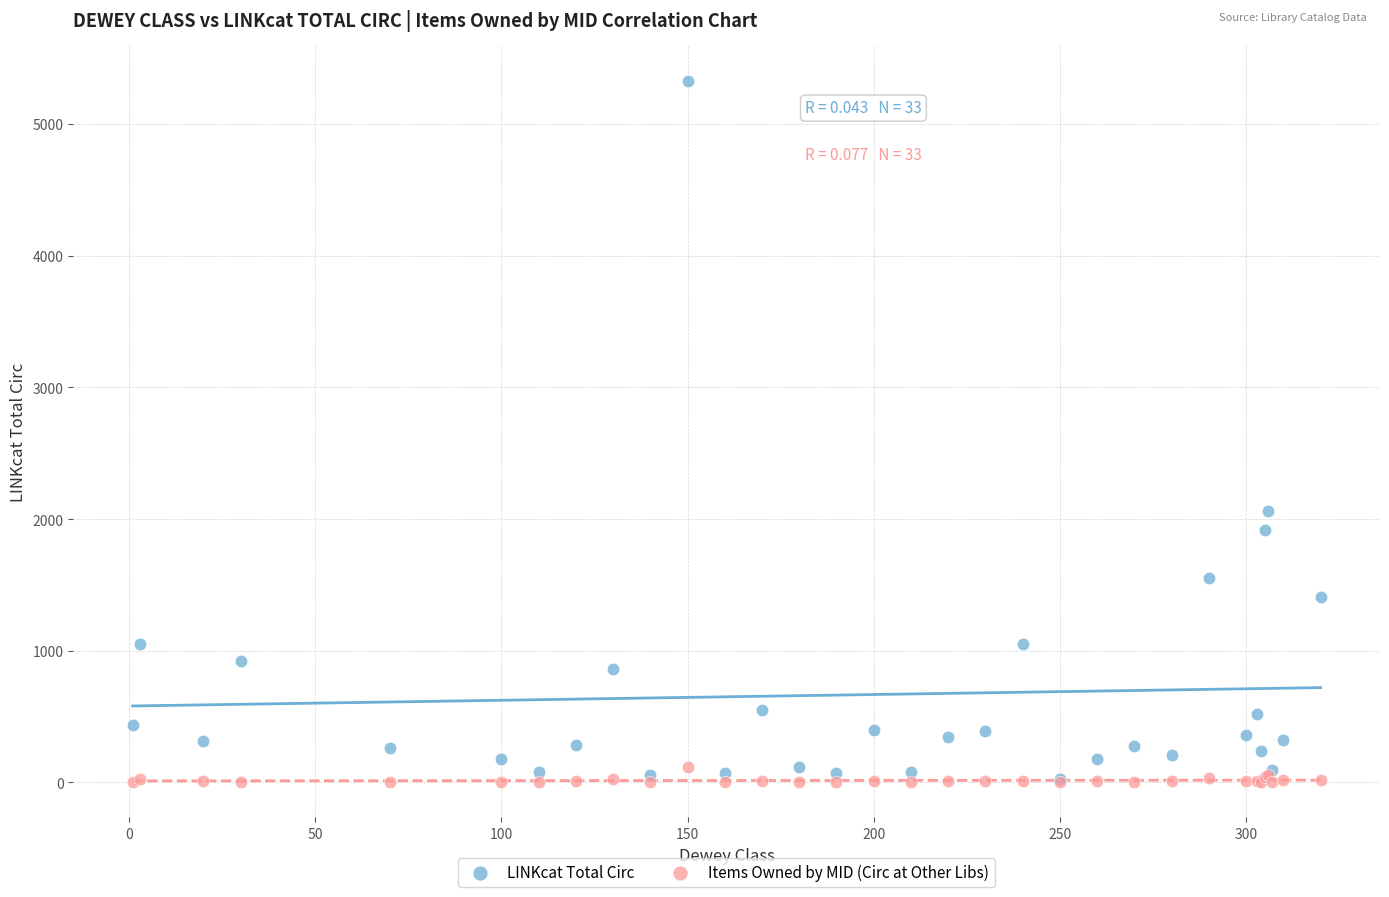

In the LINKcat Total Circ series, what Y value is closest to 2676?

2063